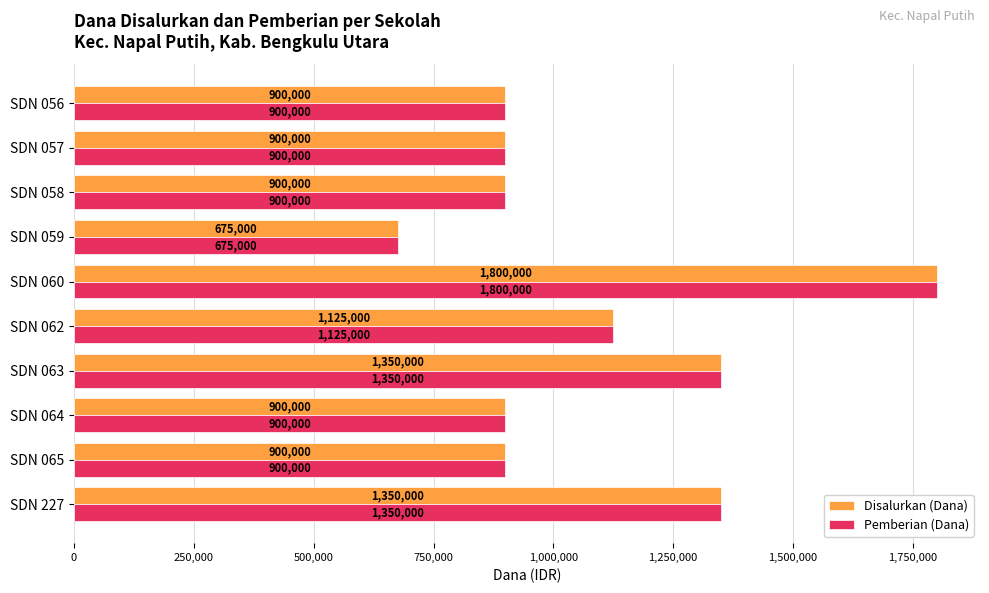

Is the value of Disalurkan (Dana) at SDN 060 greater than the value of Pemberian (Dana) at SDN 059?

Yes